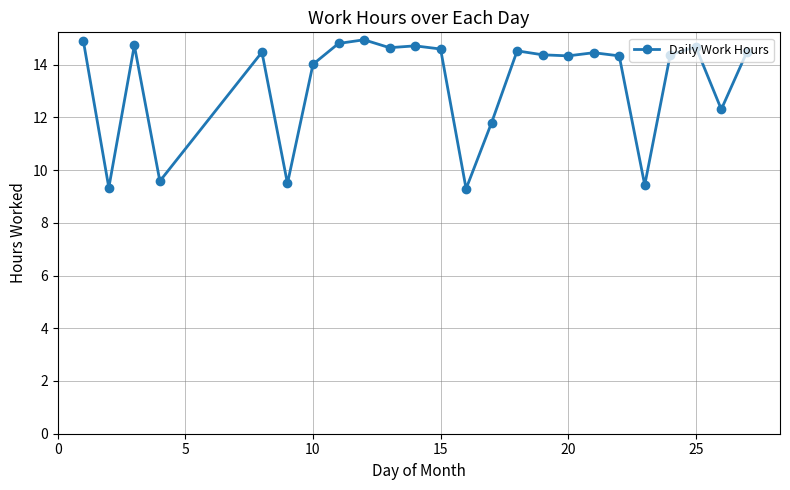

What is the value of the 1st point from the left?

14.9